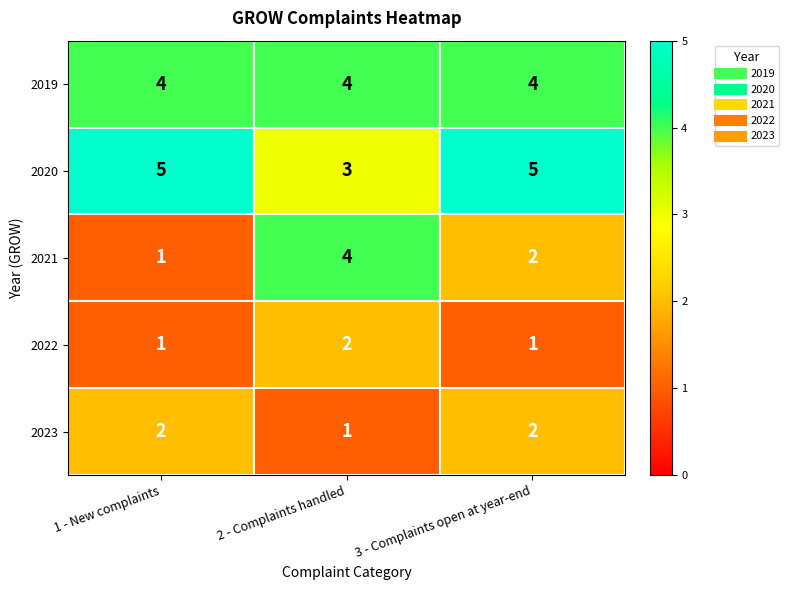

Between 1 - New complaints and 2 - Complaints handled, which series saw the biggest shift?

2021